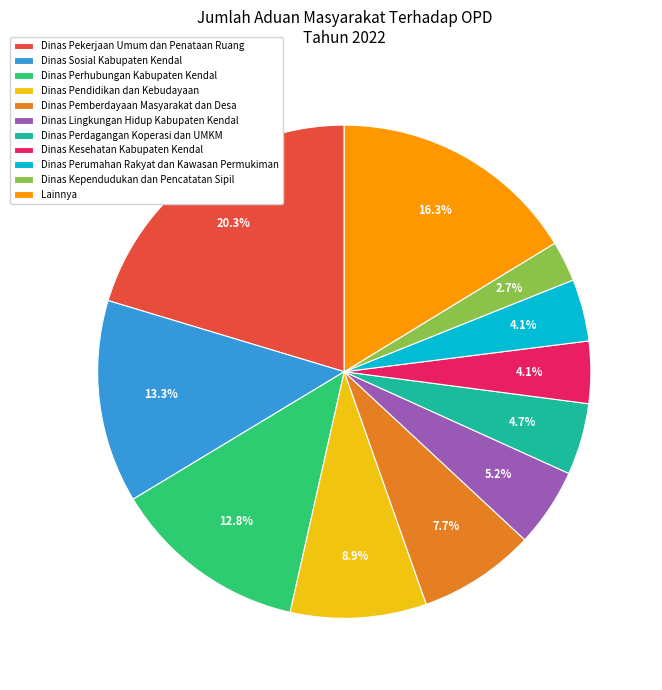

How many segments does this pie chart have?

11